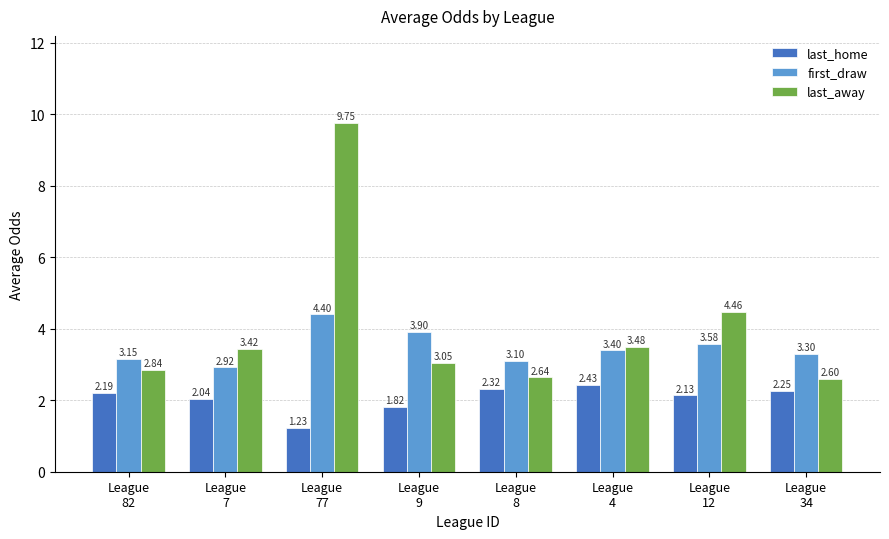

The value of last_home at League
34 is 2.2. True or false?

True